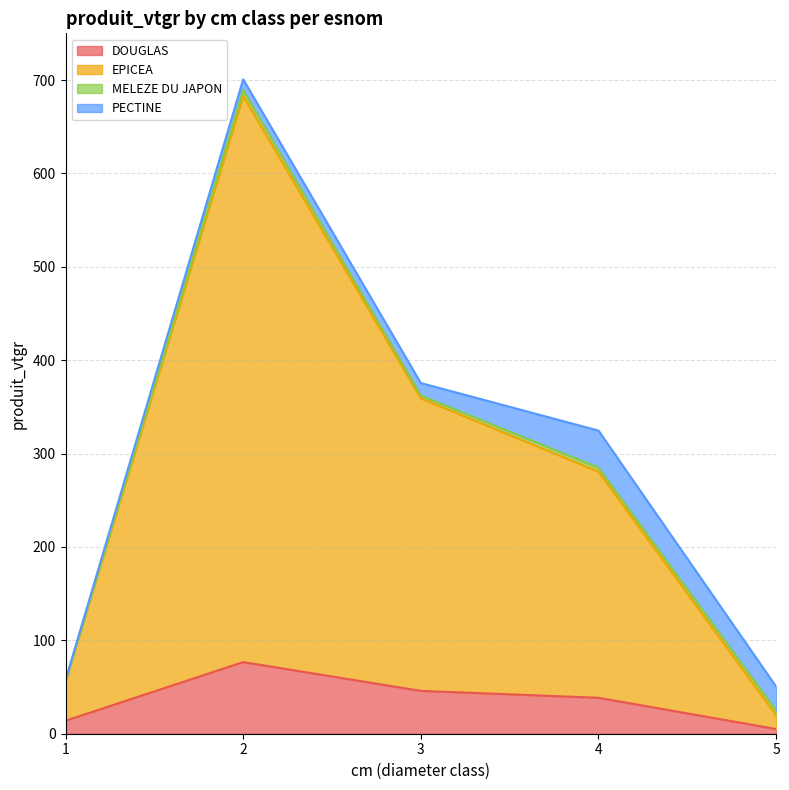

The DOUGLAS series shows 38.5 at 4. True or false?

True